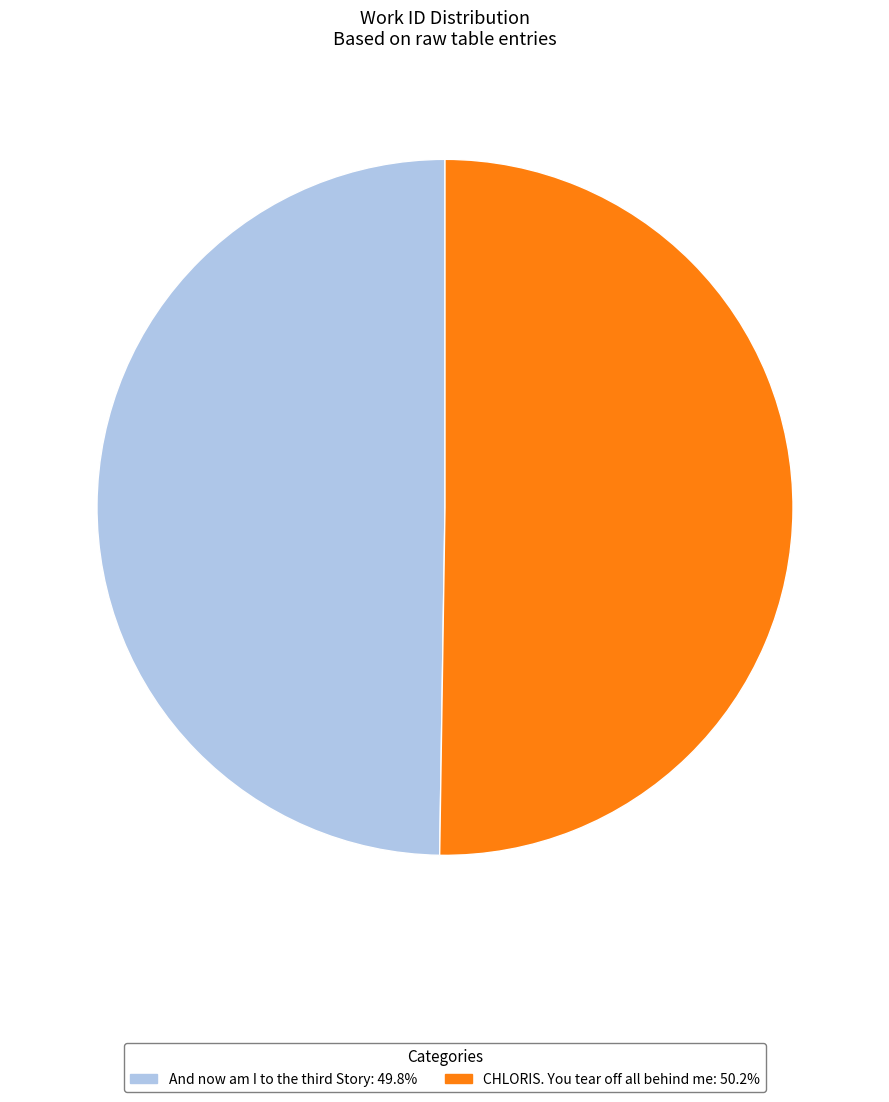

Count the number of slices in the pie.

2